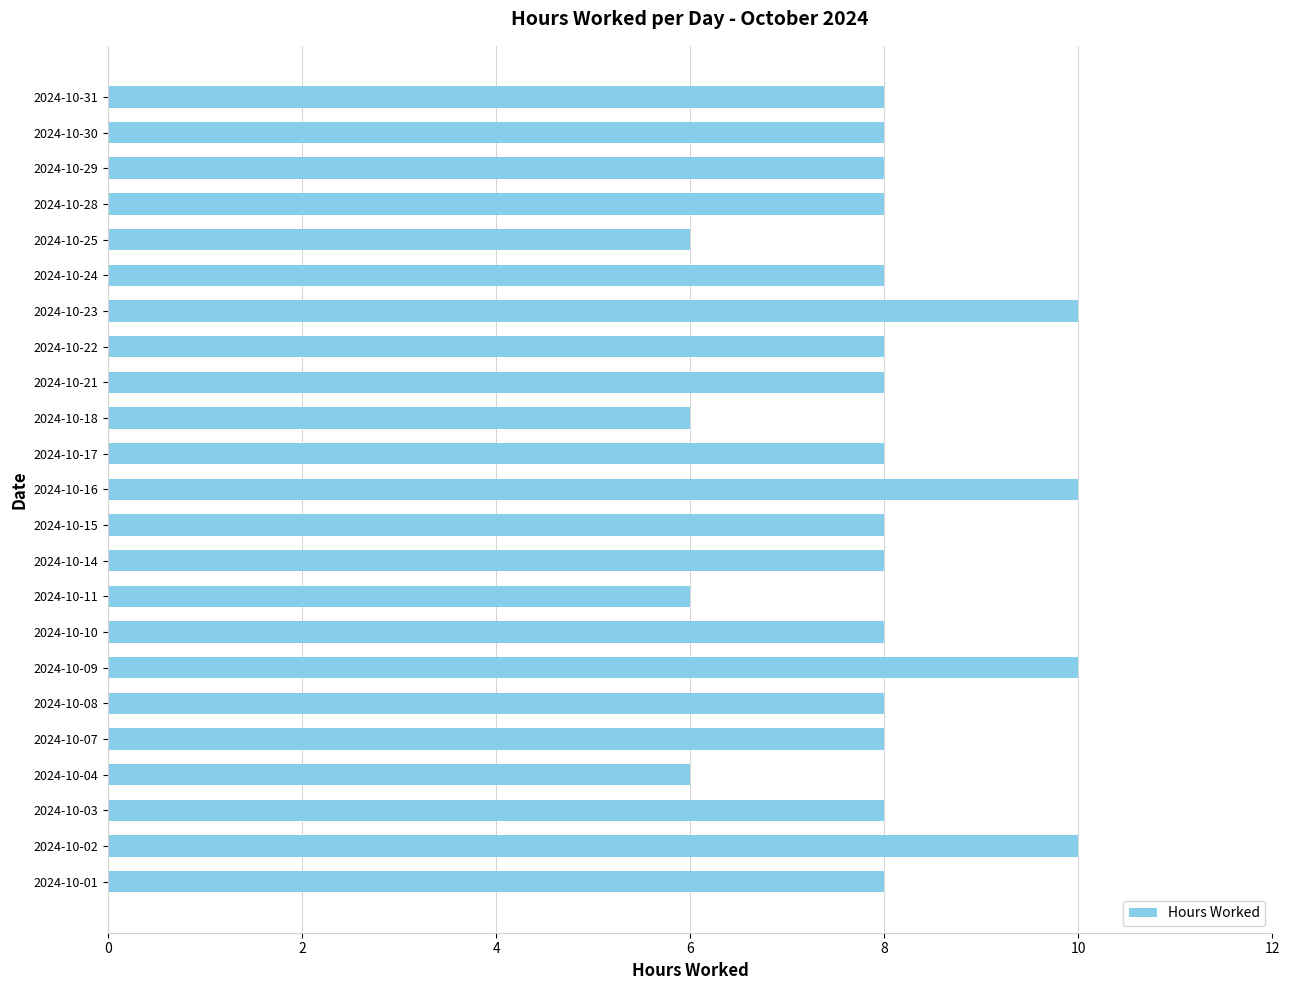

How many series are shown in this chart?

1